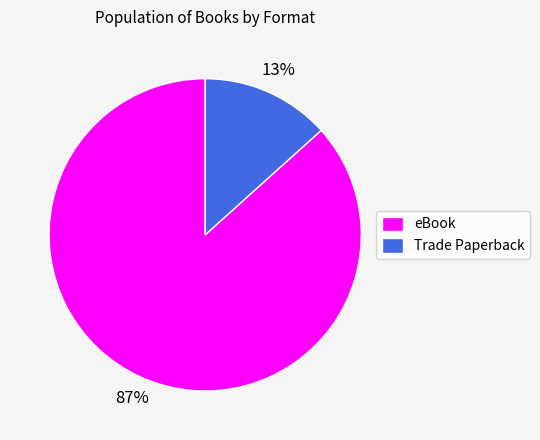

What is the smallest slice in the pie chart?

Trade Paperback